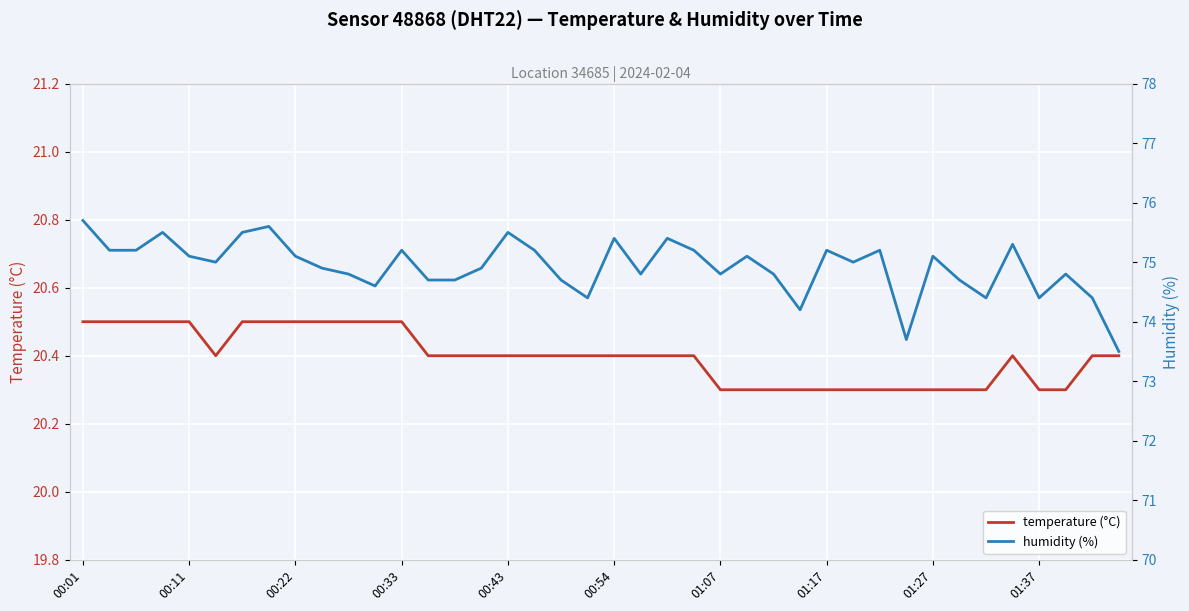

What is the highest value of the temperature (°C) series?

20.5